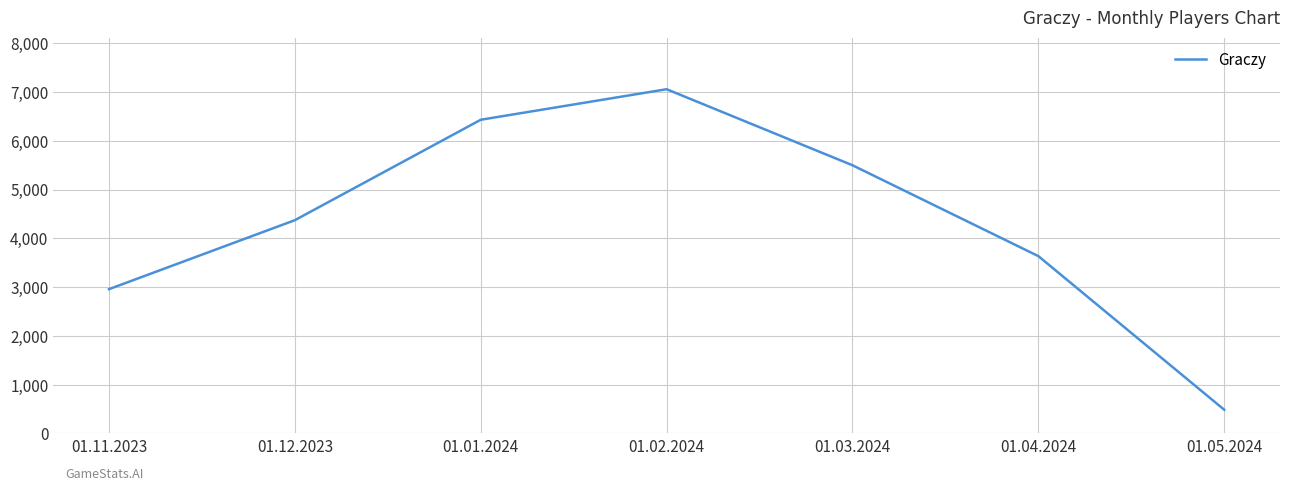

List the labels in order of value, largest first.

01.02.2024, 01.01.2024, 01.03.2024, 01.12.2023, 01.04.2024, 01.11.2023, 01.05.2024